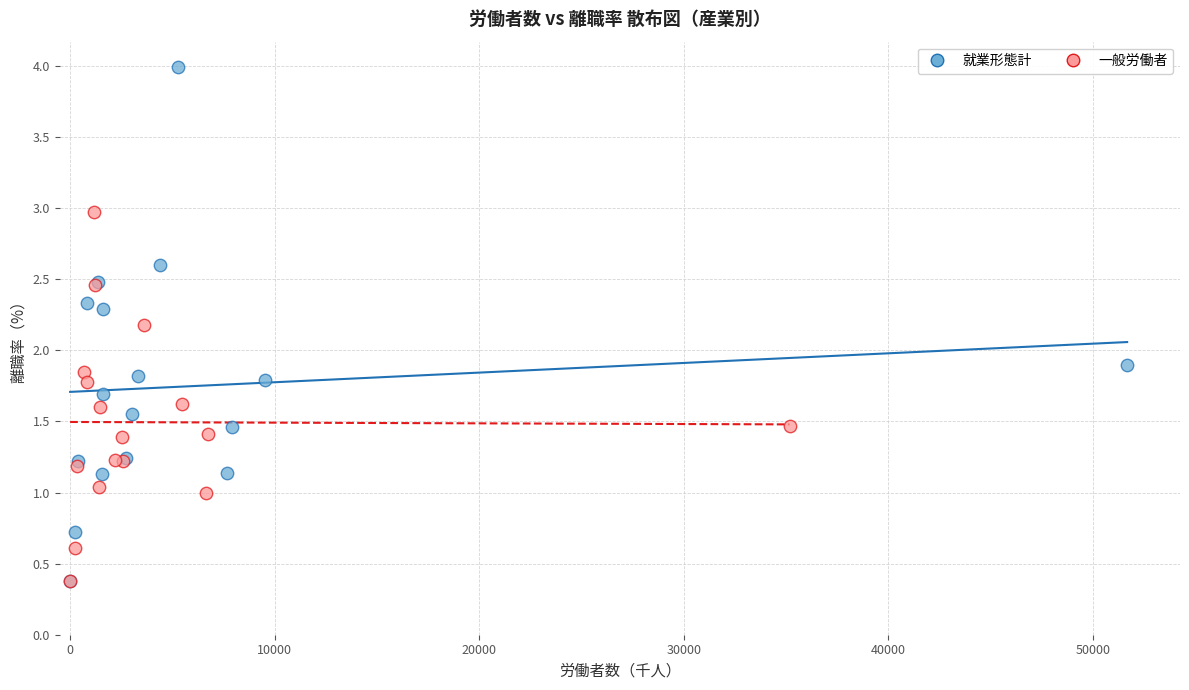

What are all the series names shown in the legend?

就業形態計, 一般労働者